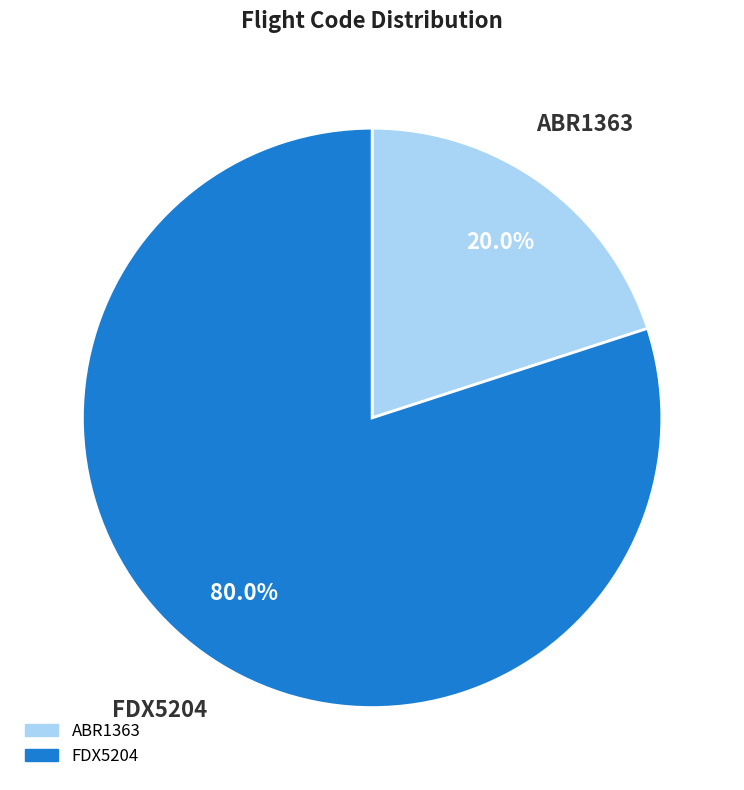

Combined, do FDX5204 and ABR1363 account for over 50%?

Yes